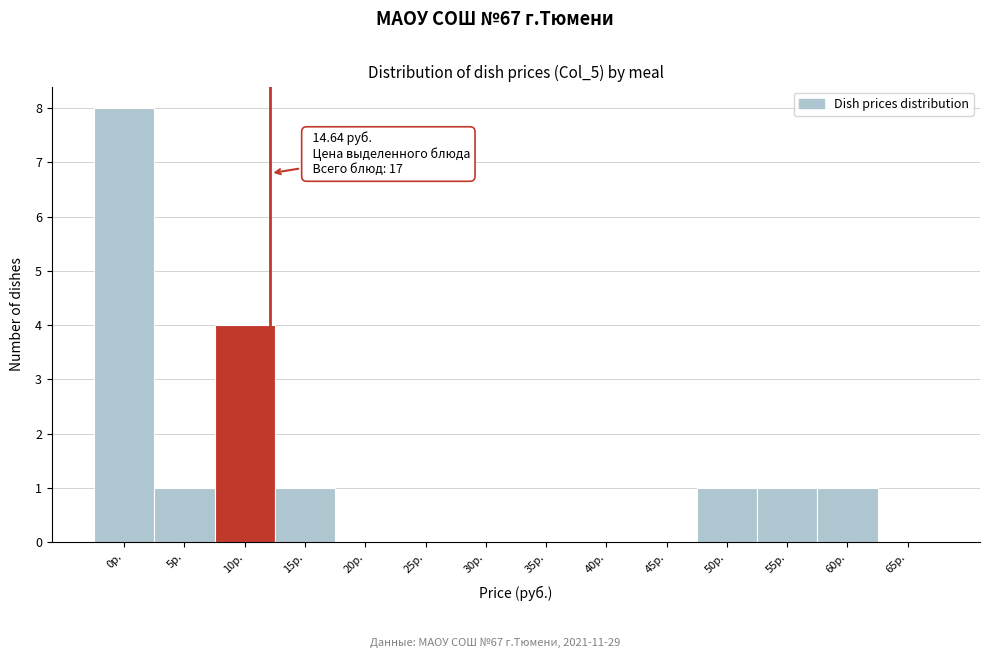

Reading left to right, what are all the values shown in this chart?

0р.=8	5р.=1	10р.=4	15р.=1	20р.=0	25р.=0	30р.=0	35р.=0	40р.=0	45р.=0	50р.=1	55р.=1	60р.=1	65р.=0